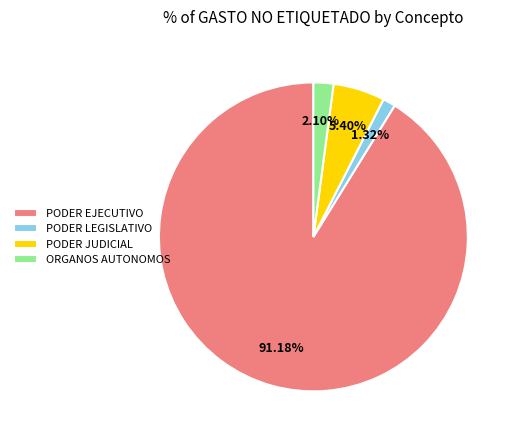

What percentage is the PODER LEGISLATIVO slice, to the nearest percent?

1%